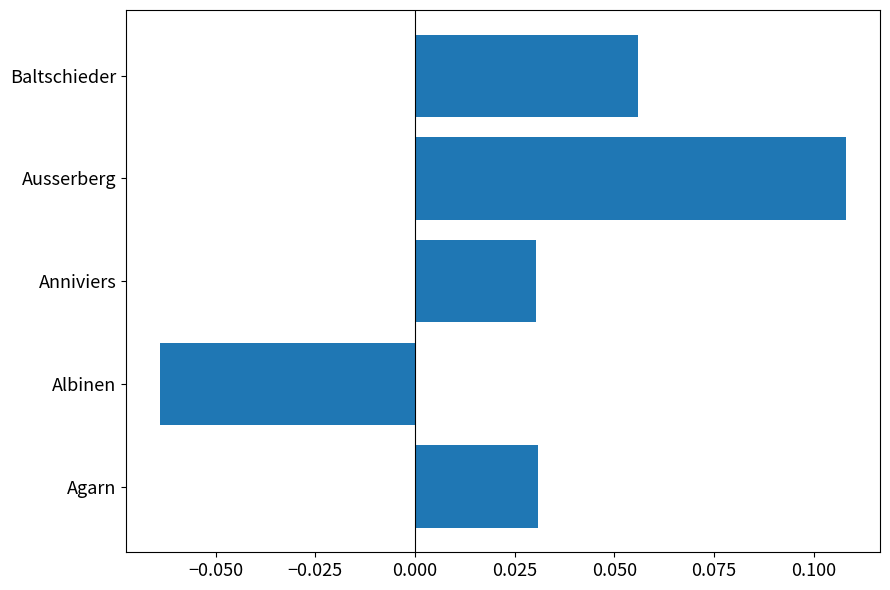

What is the change in value from Agarn to Ausserberg?

+0.1